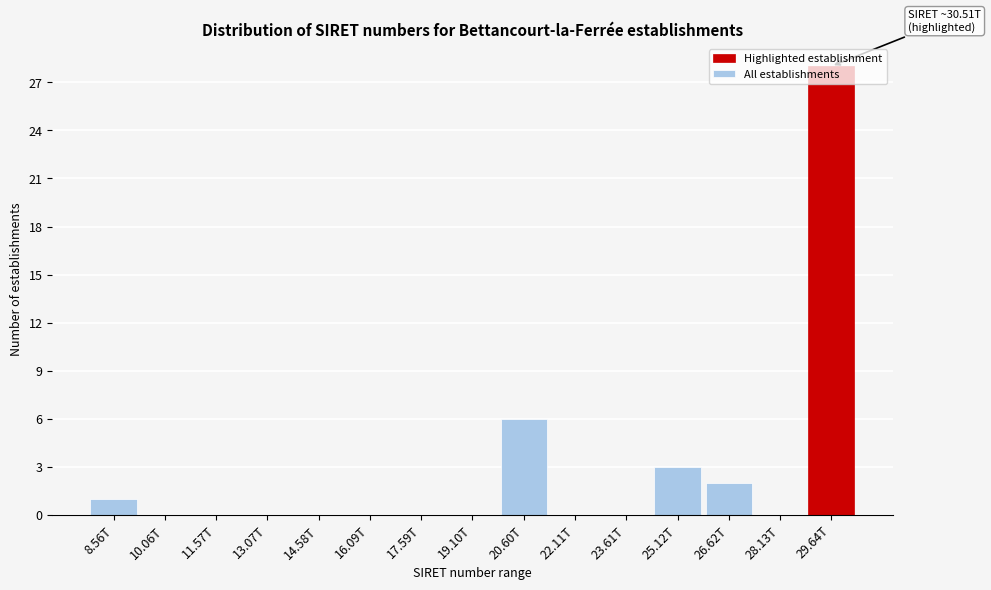

Is it true that the value at 8.56T is 0?

False